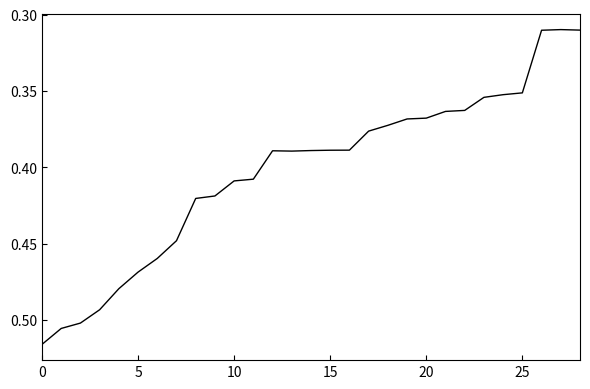

How many categories are shown in the chart?

29